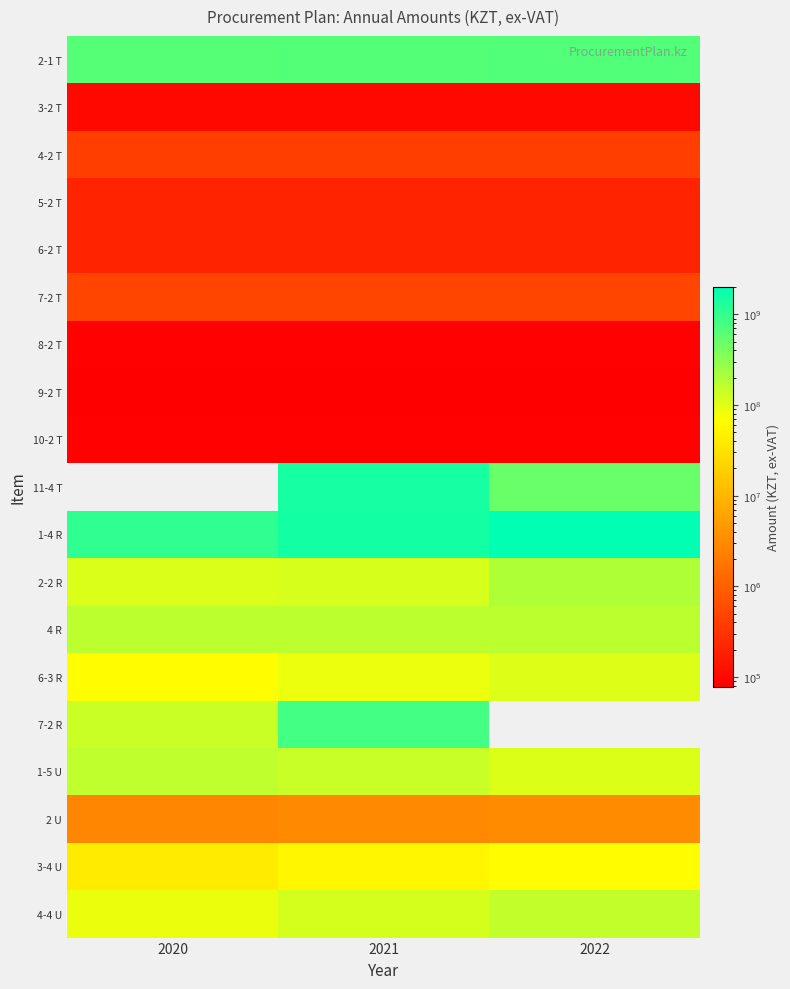

List the labels in order of 5-2 T value, smallest first.

2020, 2021, 2022